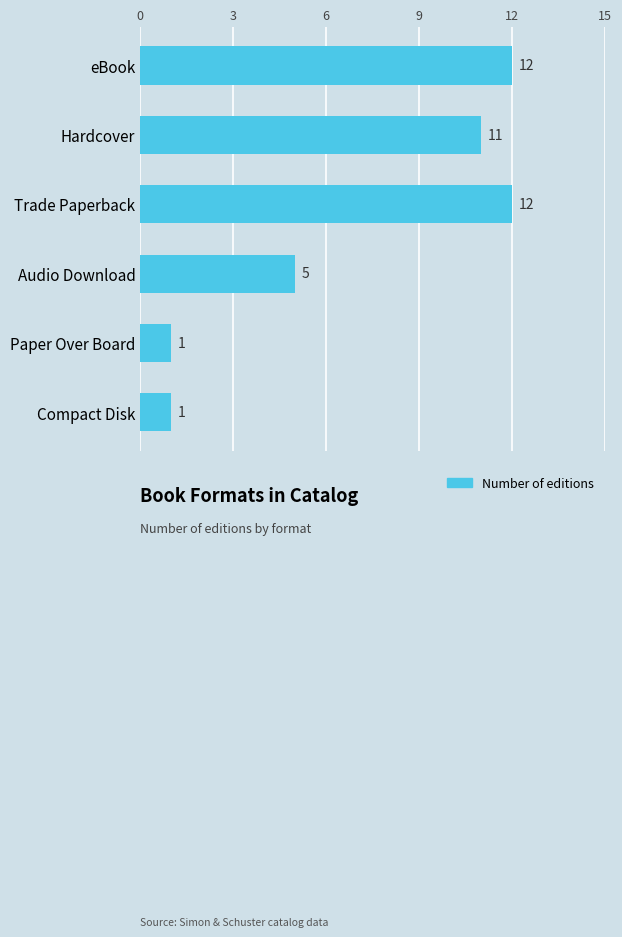

Between Trade Paperback and Compact Disk, which is larger?

Trade Paperback